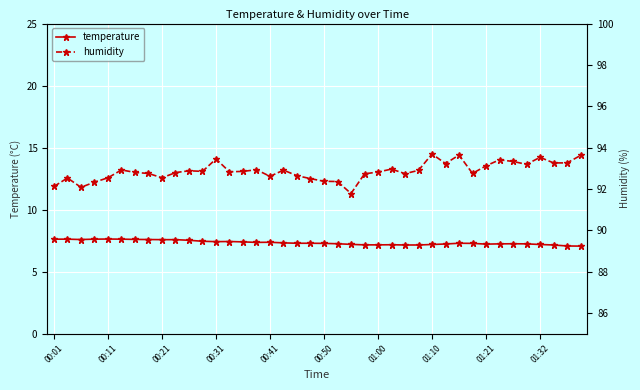

True or false: temperature has more than 0 points higher than both neighbors.

True